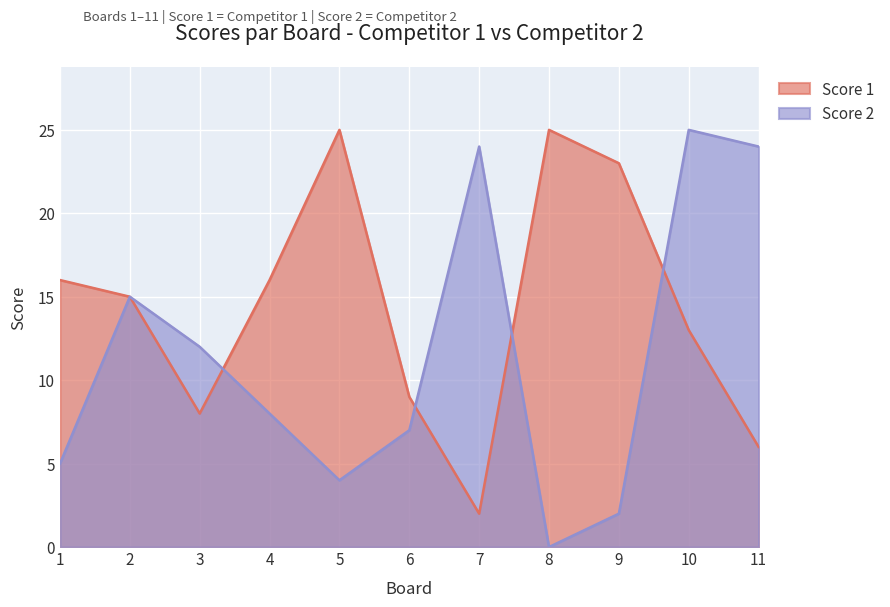

Rank the categories by Score 2 value from lowest to highest.

8, 9, 5, 1, 6, 4, 3, 2, 7, 11, 10